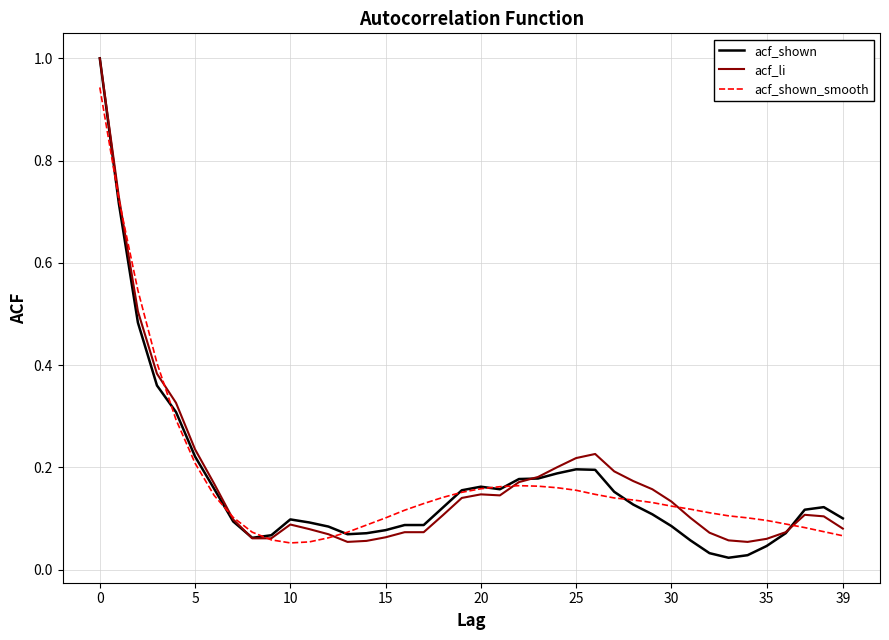

Which series has the largest range (max minus min)?

acf_shown